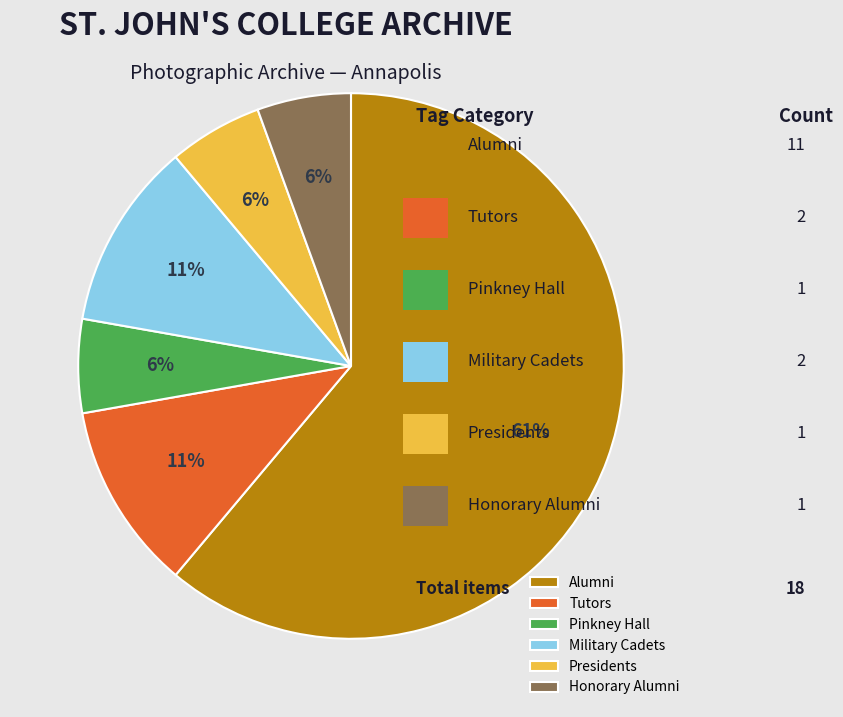

To the nearest percent, what is the average slice percentage?

17%